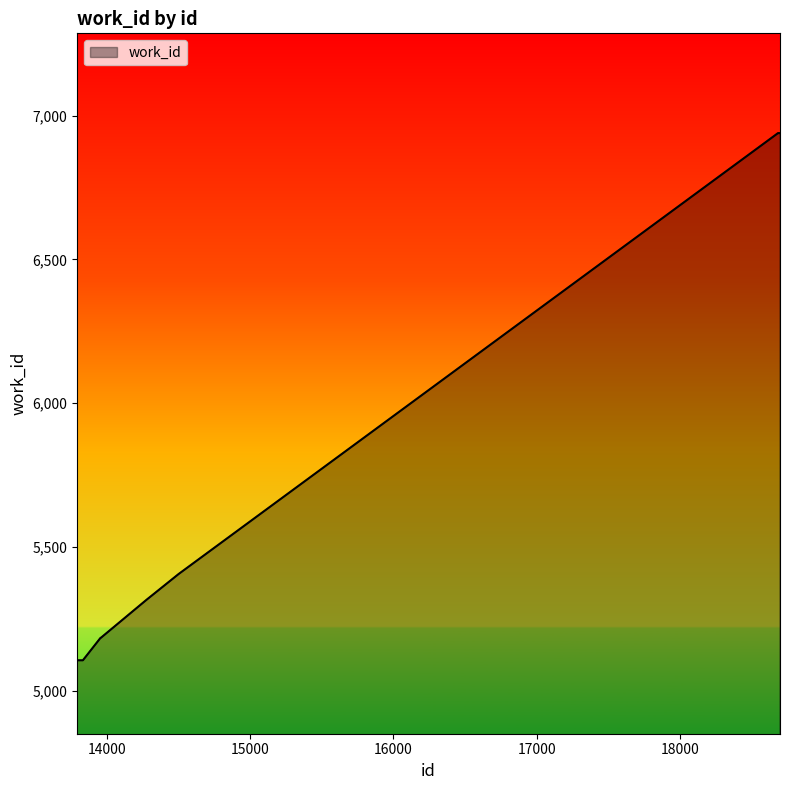

What is the smallest value displayed?

5106